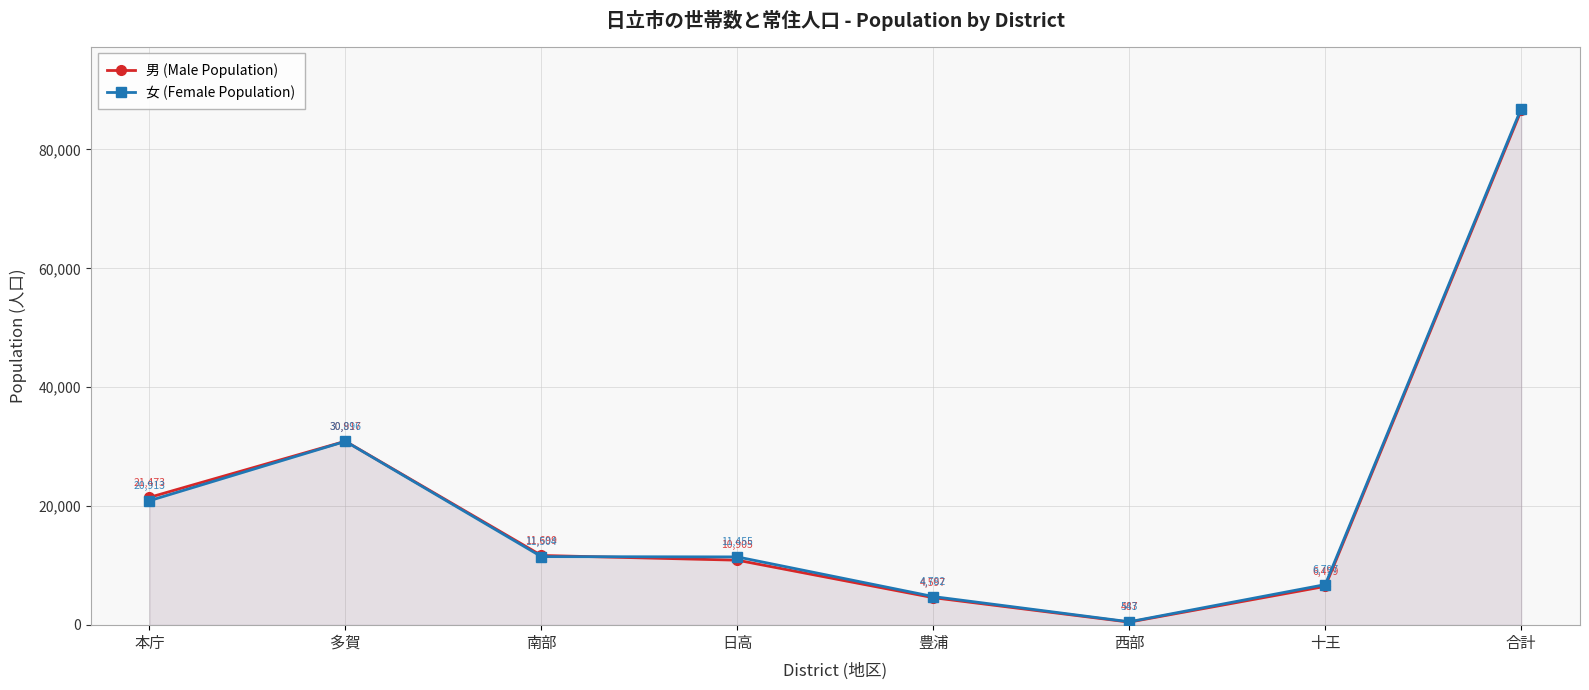

Between which two adjacent categories do 男 (Male Population) and 女 (Female Population) first intersect?

南部 and 日高